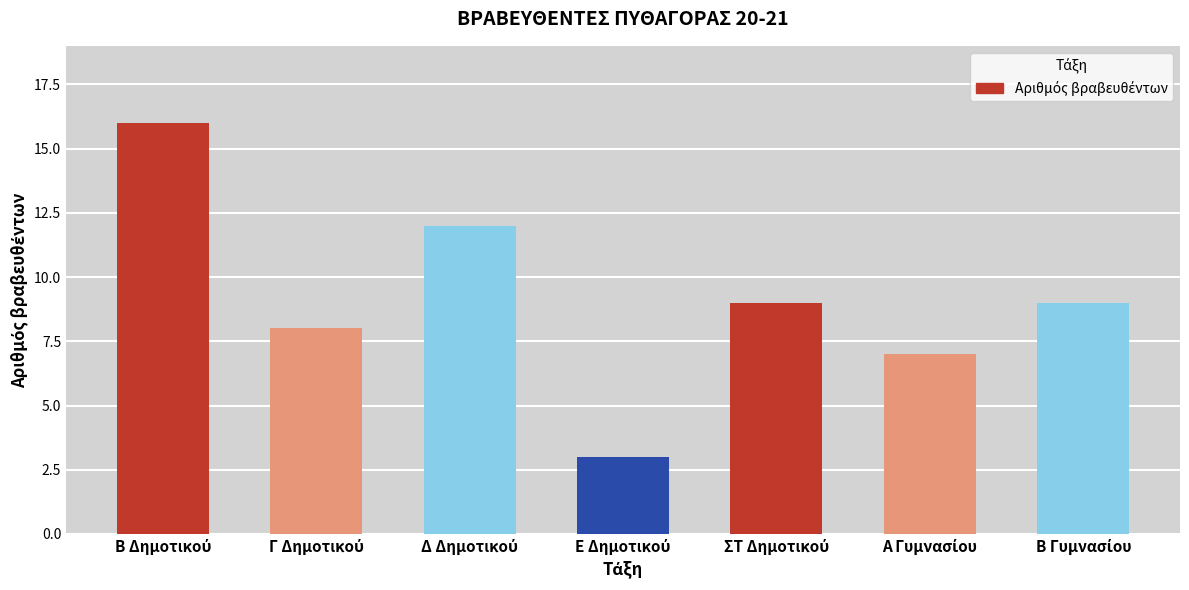

What is the smallest value displayed?

3